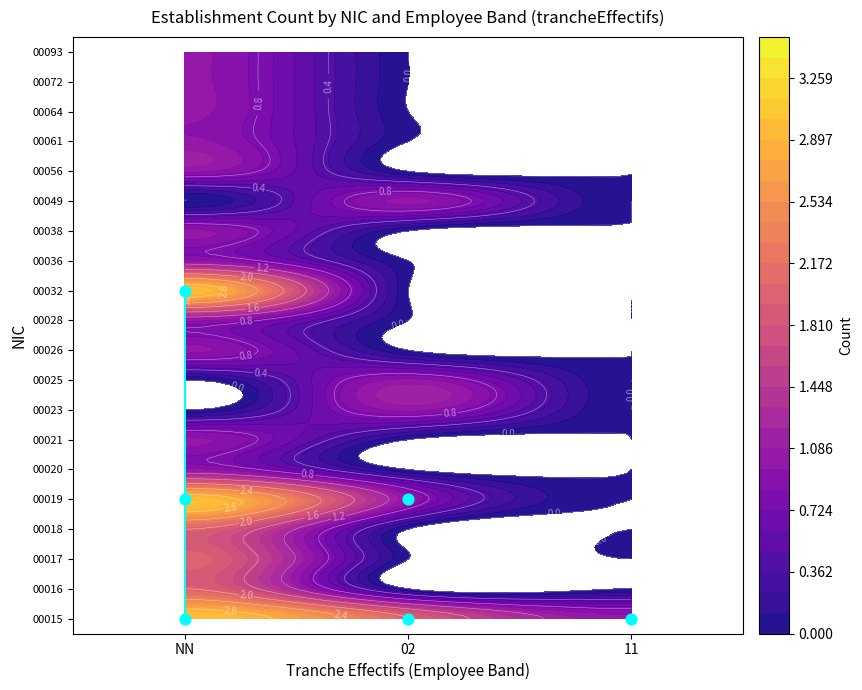

At which label is the value closest to 5?

NN